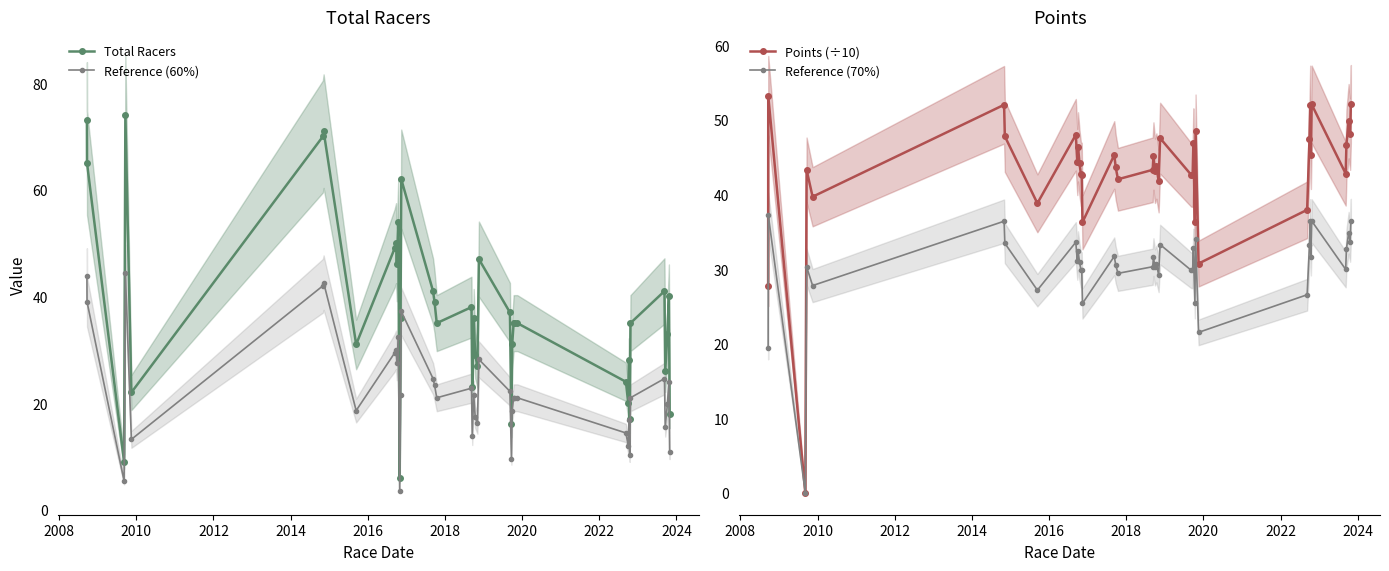

True or false: Reference (60%) and Total Racers cross at least once.

False